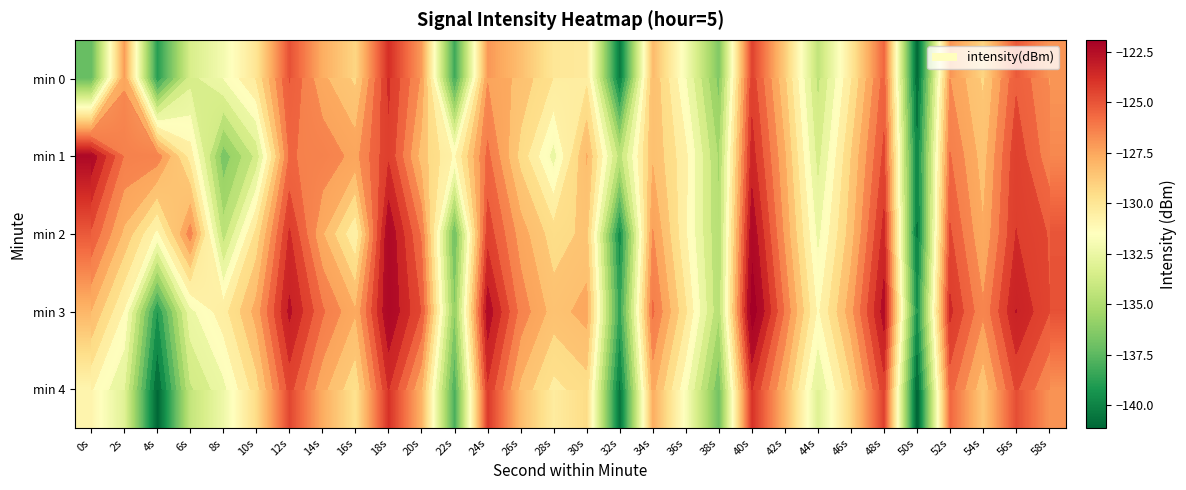

Is it true that min 4 equals -68.2 at 16s?

False